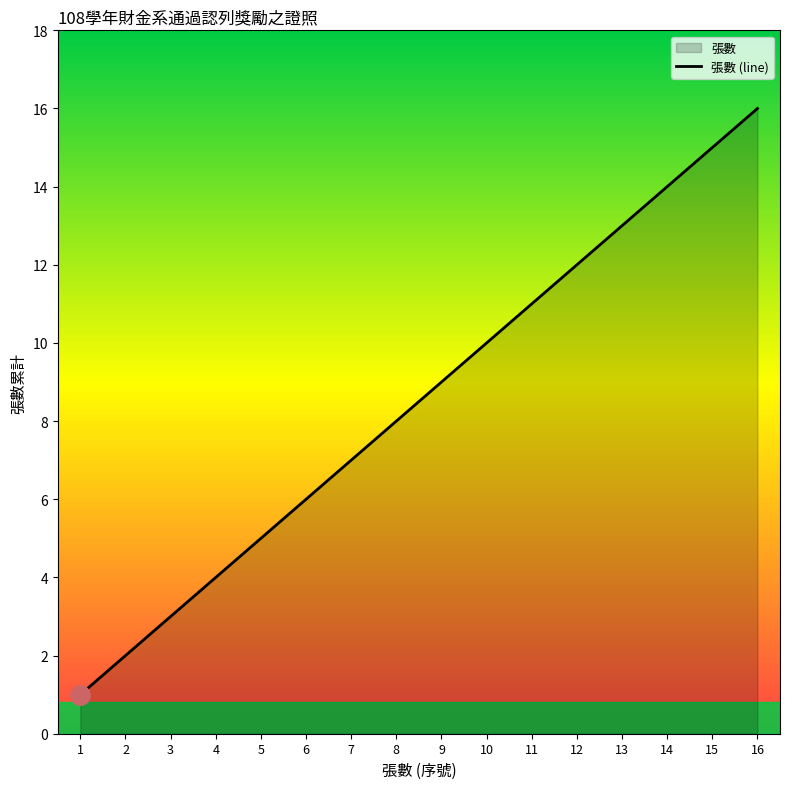

The chart shows a value of 11 at 11. True or false?

True